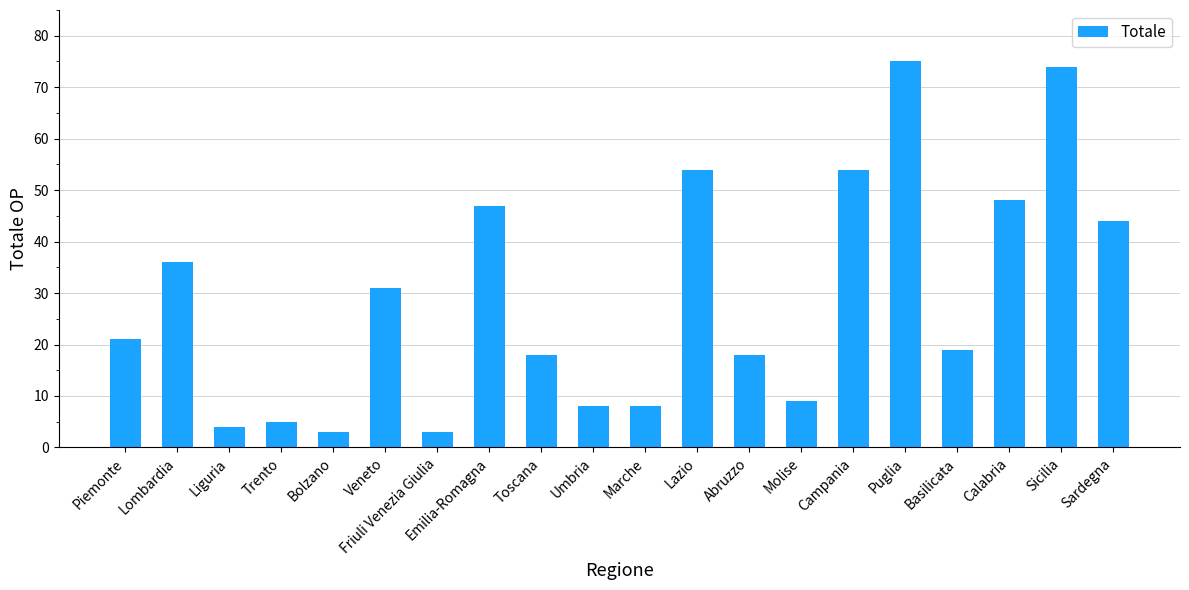

Reading right to left, extract all data points from this chart.

44	74	48	19	75	54	9	18	54	8	8	18	47	3	31	3	5	4	36	21